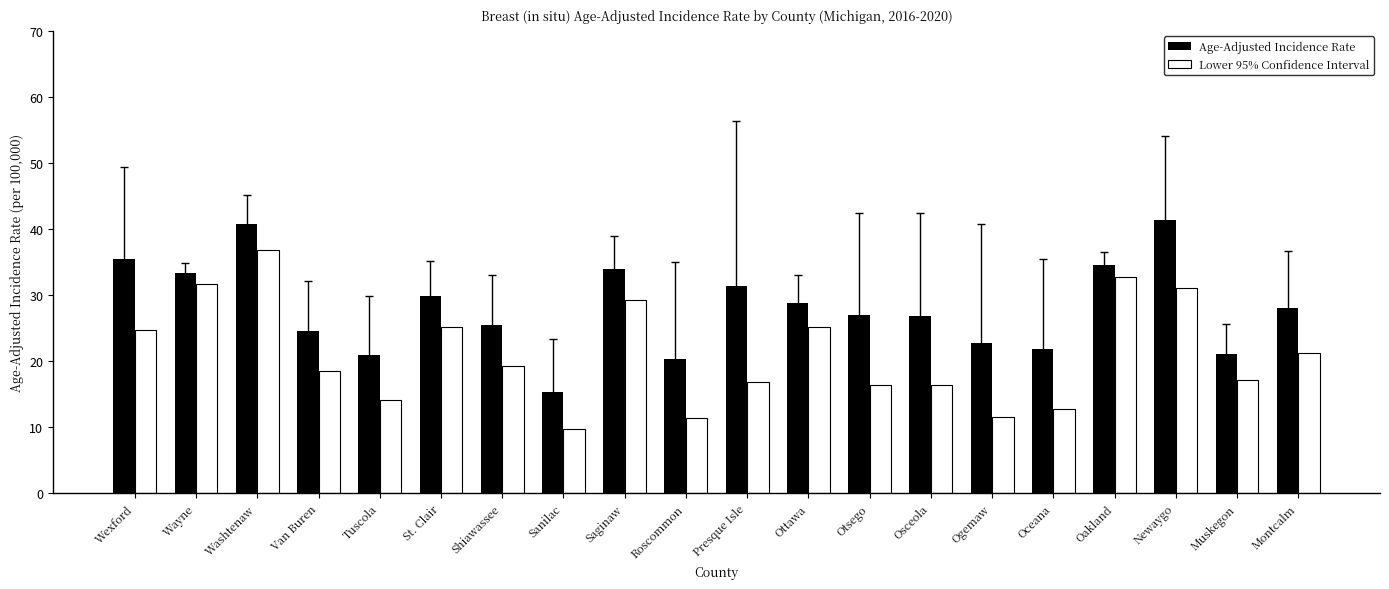

What is the lowest value of the Lower 95% Confidence Interval series?

9.8